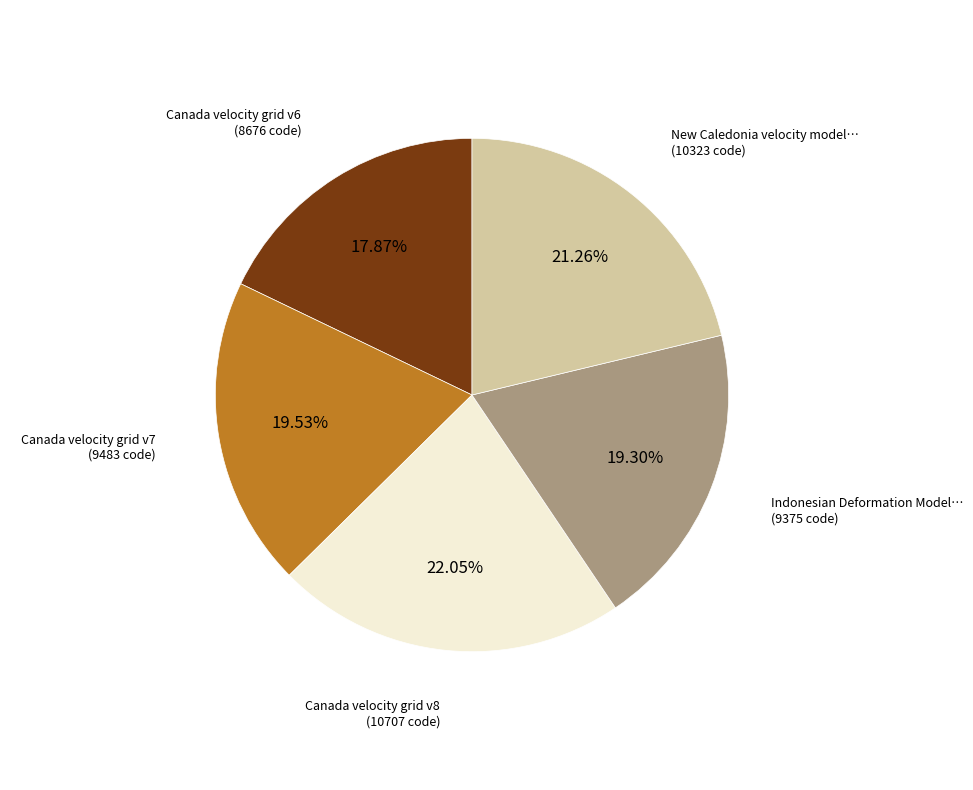

Does any single category account for the majority?

No